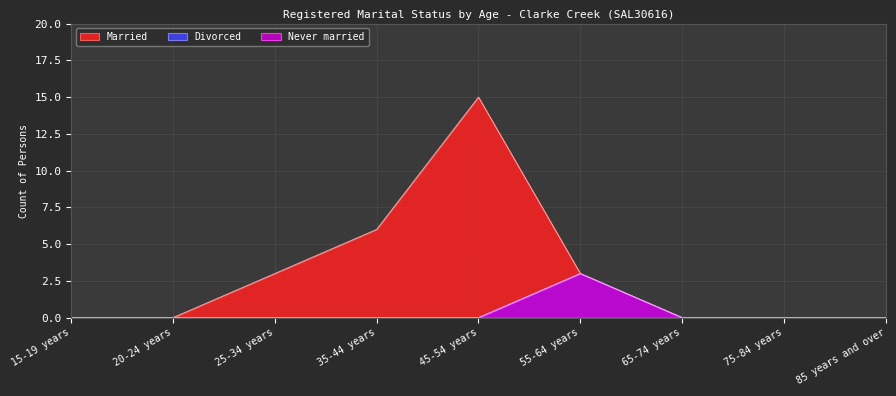

Reading left to right, list all the values displayed in this chart.

Married: 0	0	3	6	15	3	0	0	0
Divorced: 0	0	0	0	0	3	0	0	0
Never married: 0	0	0	0	0	3	0	0	0